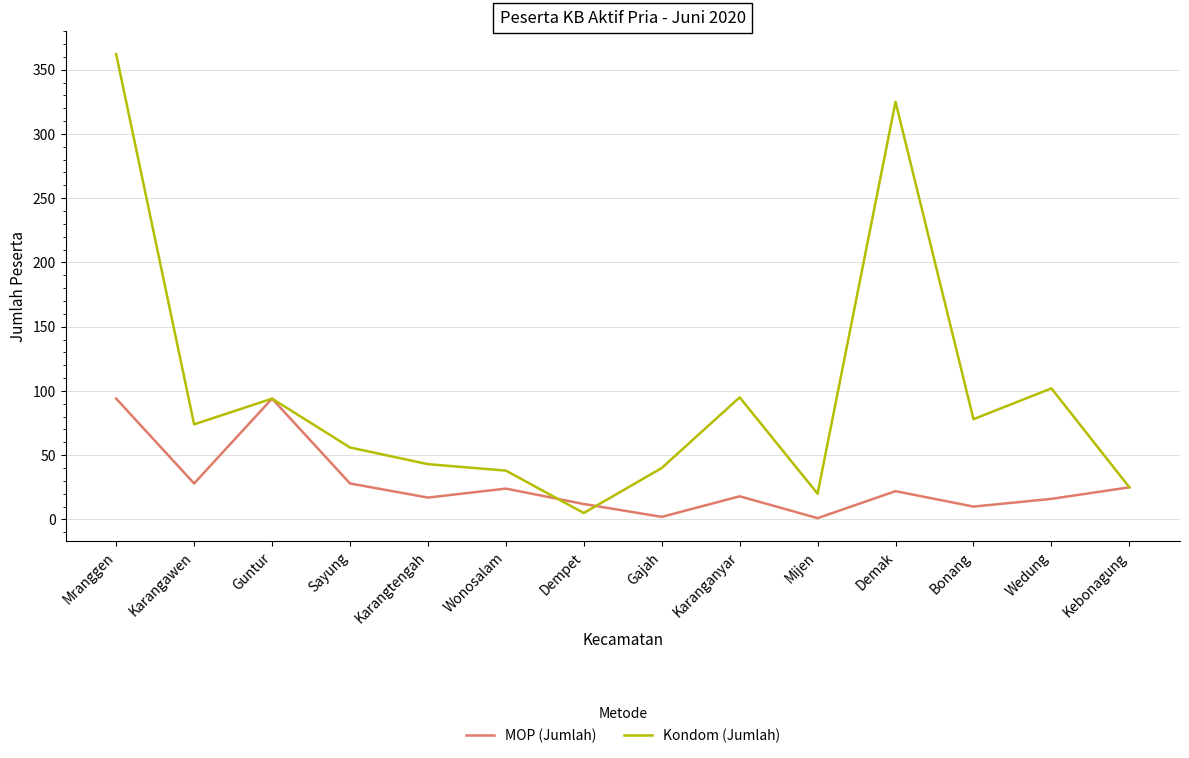

At which label does MOP (Jumlah) first exceed 22?

Mranggen